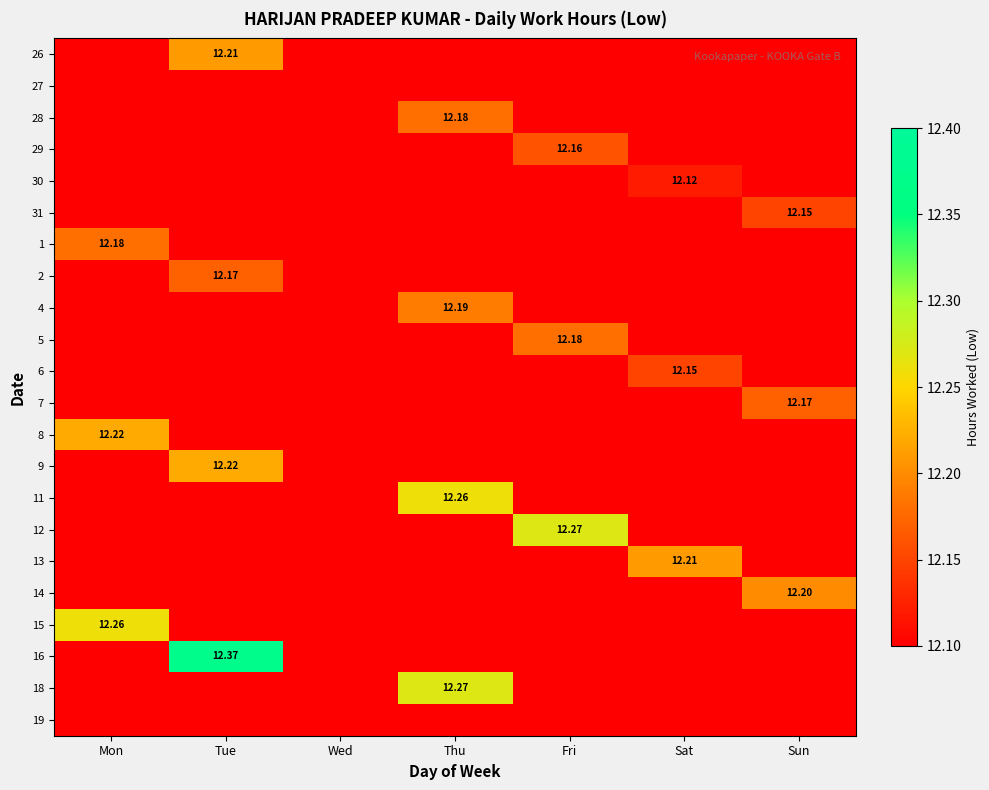

At which label is 14 closest to 6?

Mon